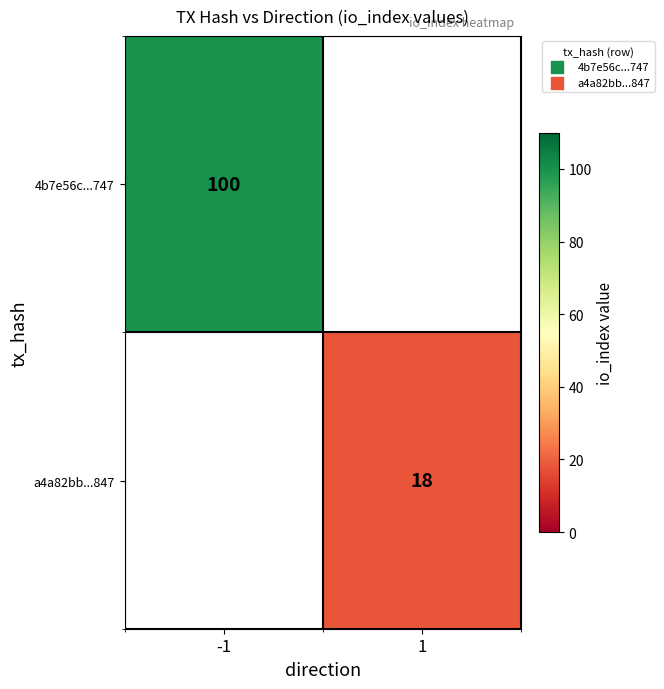

True or false: a4a82bb...847 has a value of 9 at 1.

False